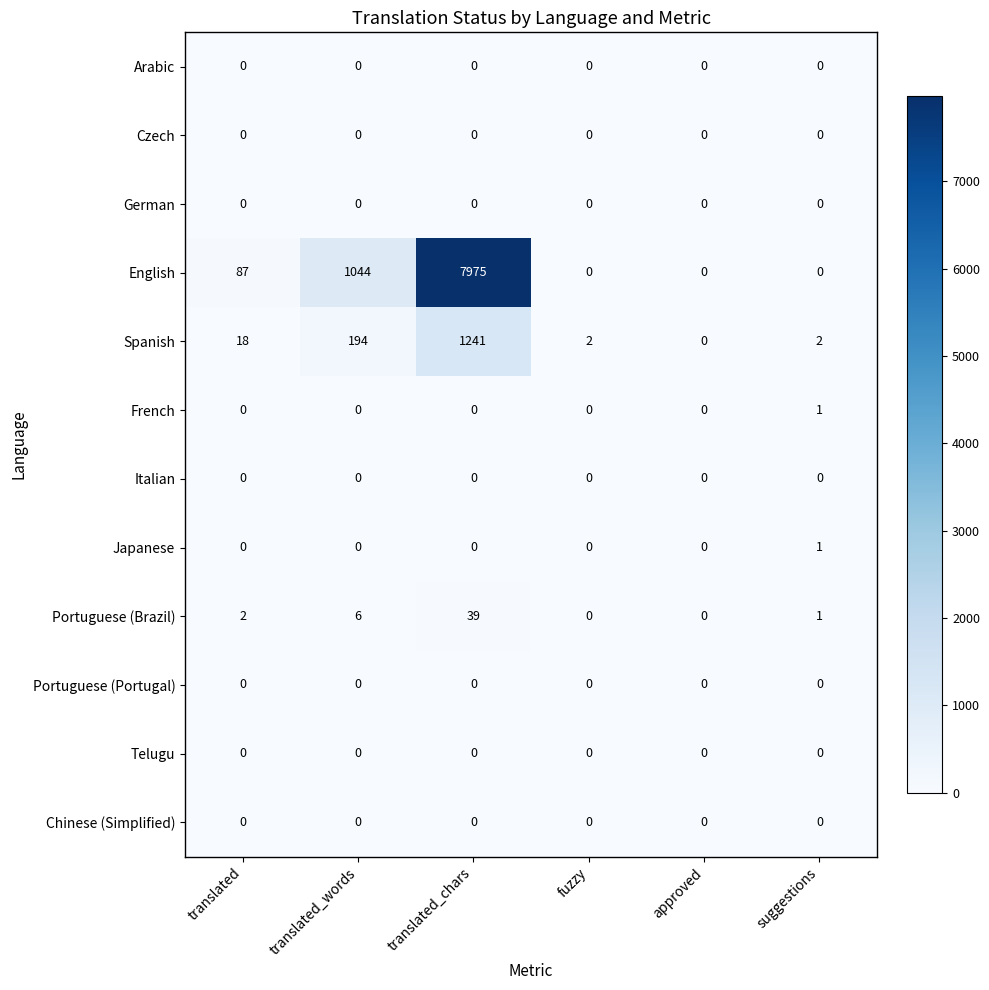

At how many categories does at least one series exceed 2763?

1